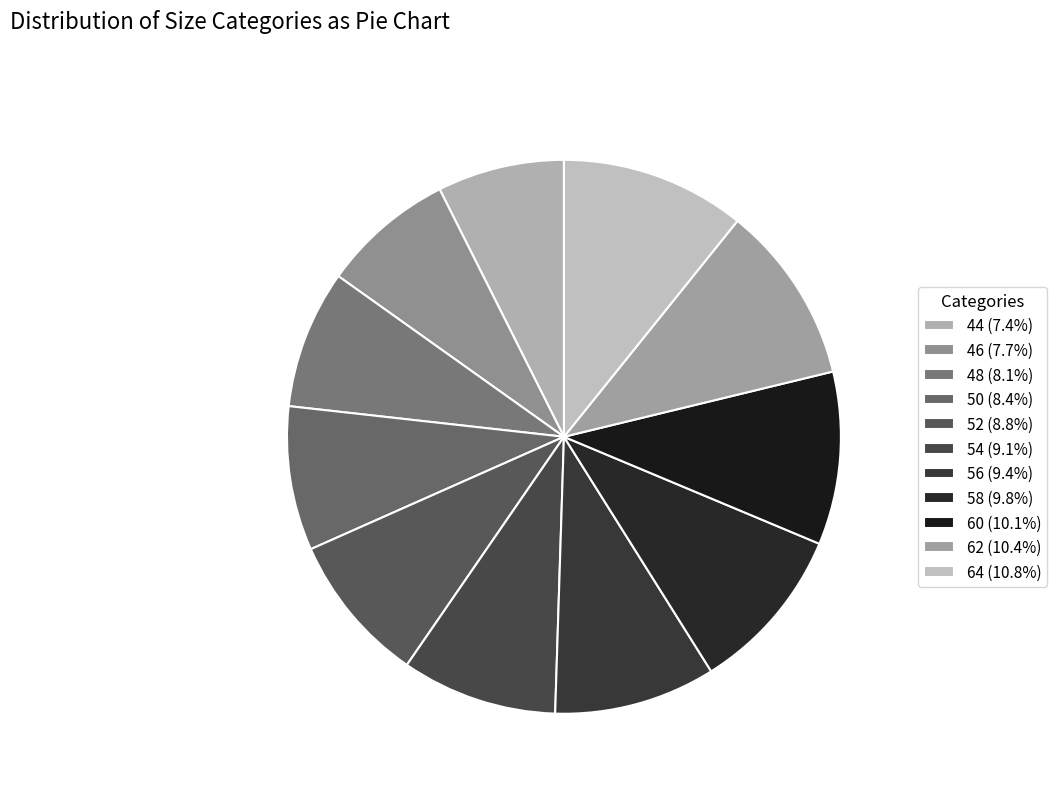

Is there any slice that represents more than half of the pie?

No